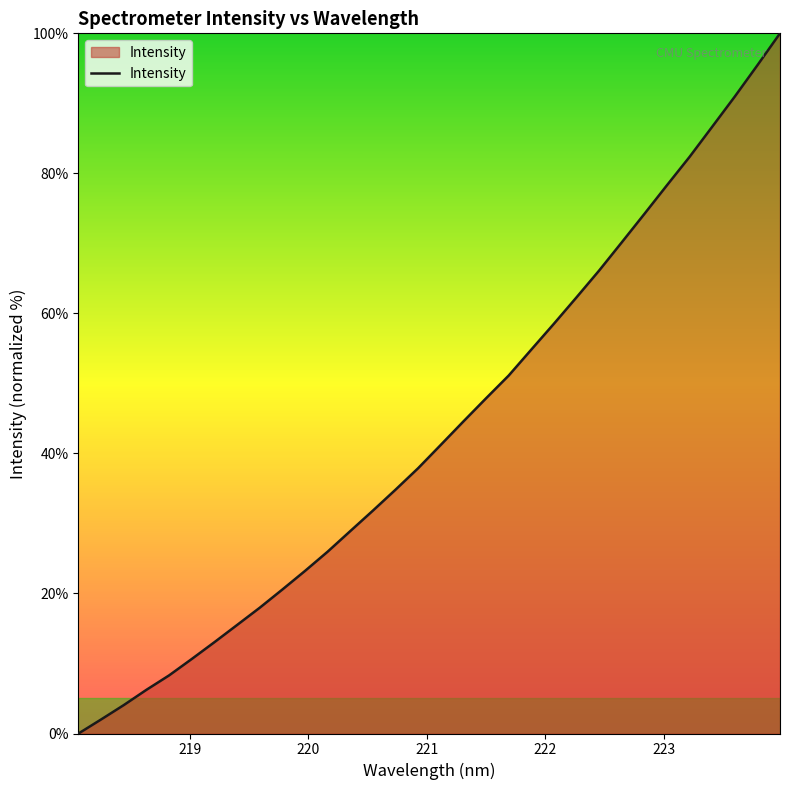

True or false: there are more than 1 points higher than both neighbors.

False